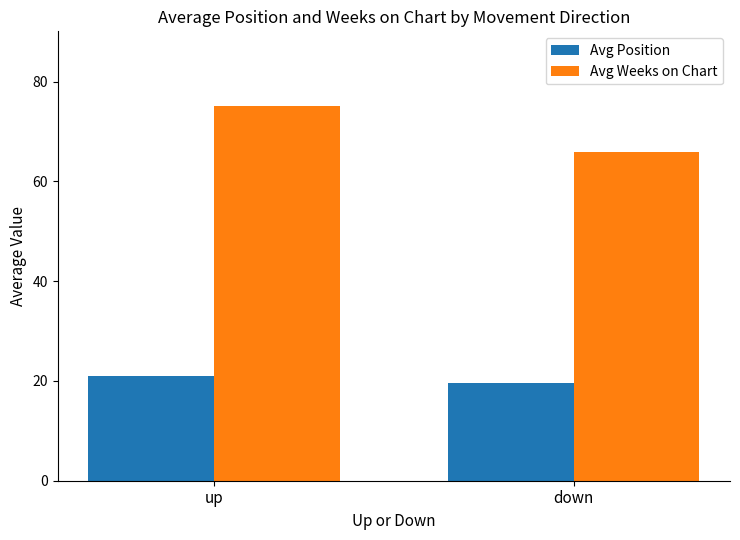

Which series changed the most between up and down?

Avg Weeks on Chart